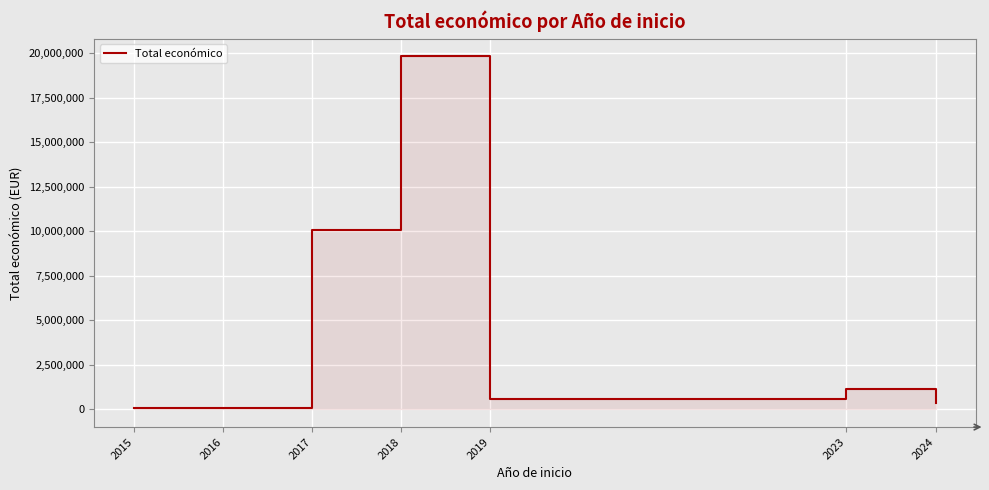

How many values exceed 558011?

3